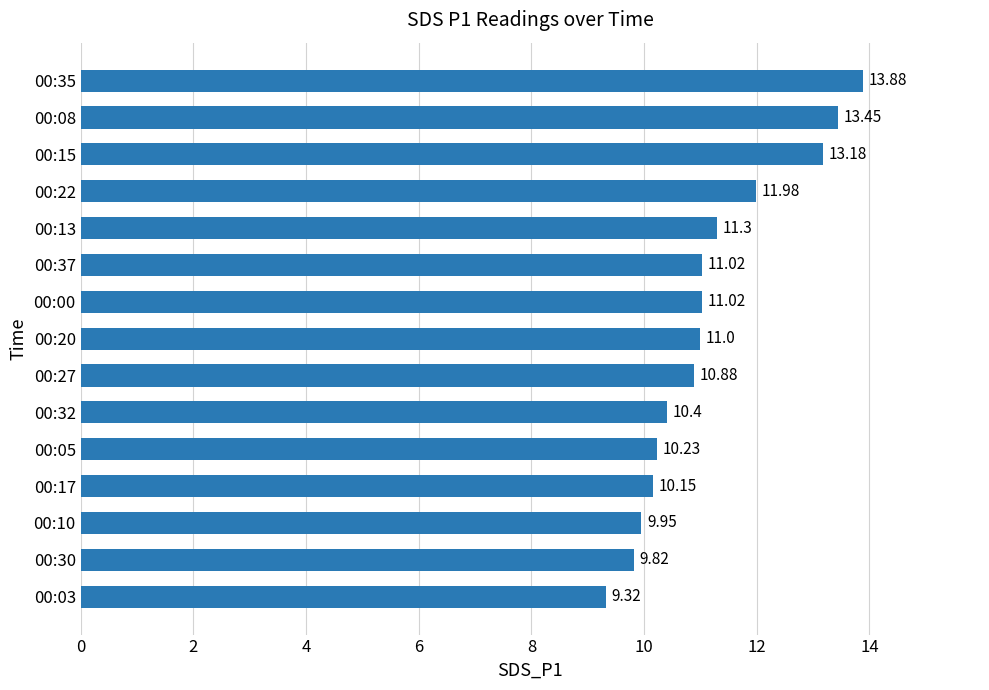

What is the change in value from 00:30 to 00:35?

+4.1